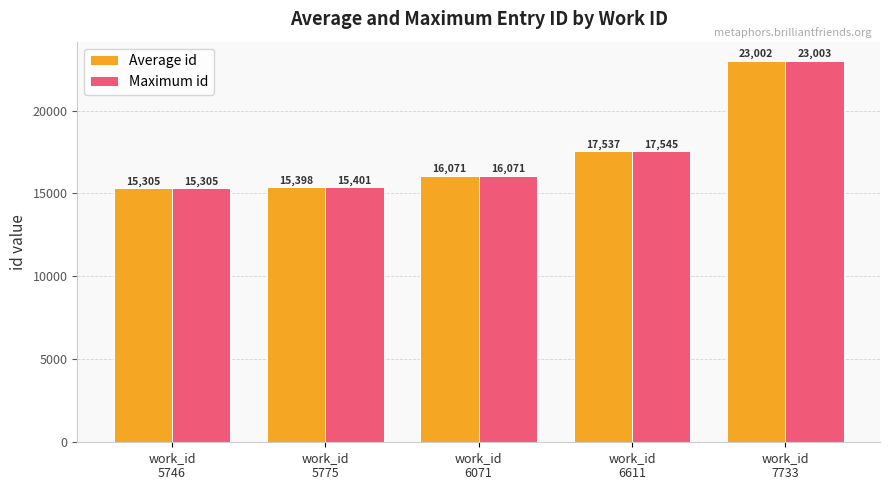

Which series has the widest spread of values?

Maximum id